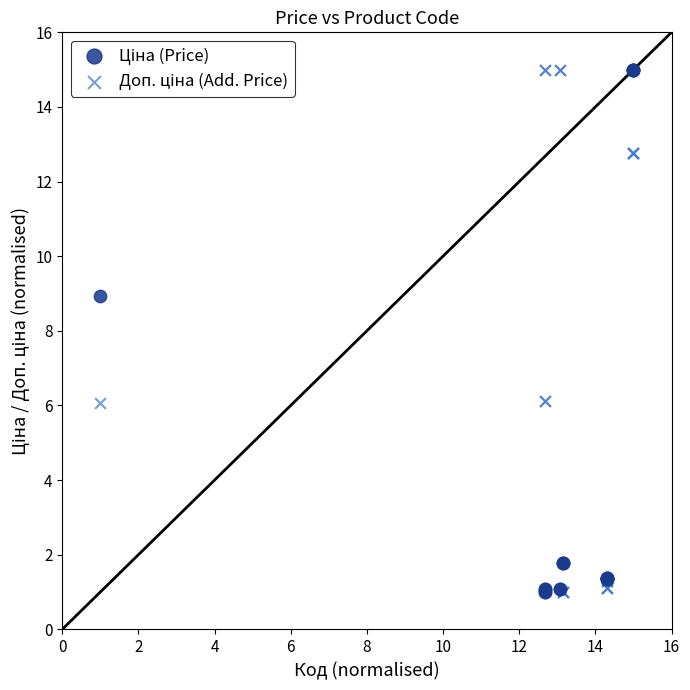

Across all series, what Y value is closest to 8?

8.9